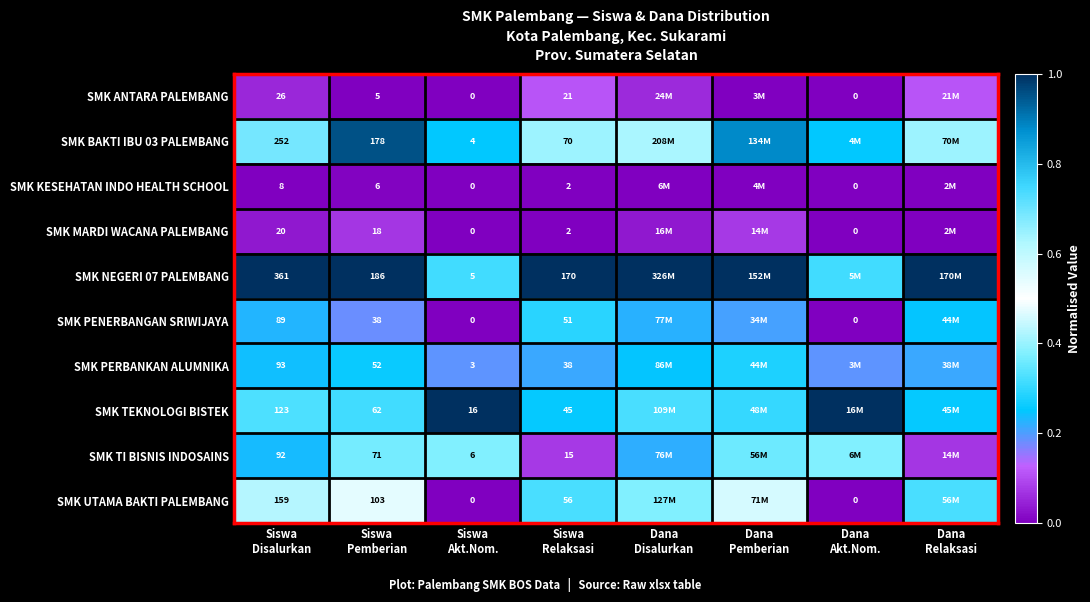

Which has a higher value, Siswa
Disalurkan or Dana
Disalurkan?

Dana
Disalurkan